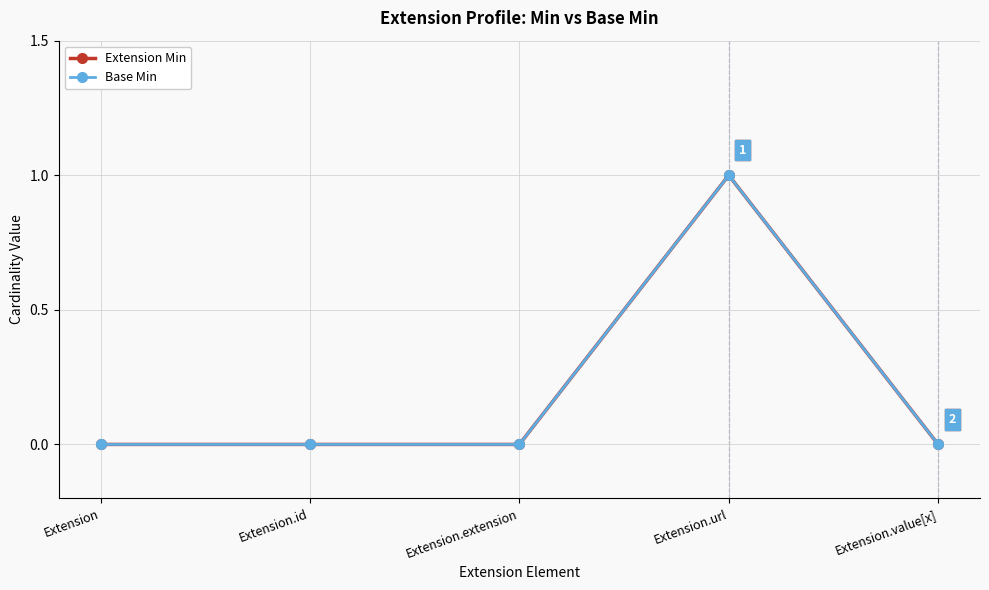

What is the maximum value for Extension Min?

1